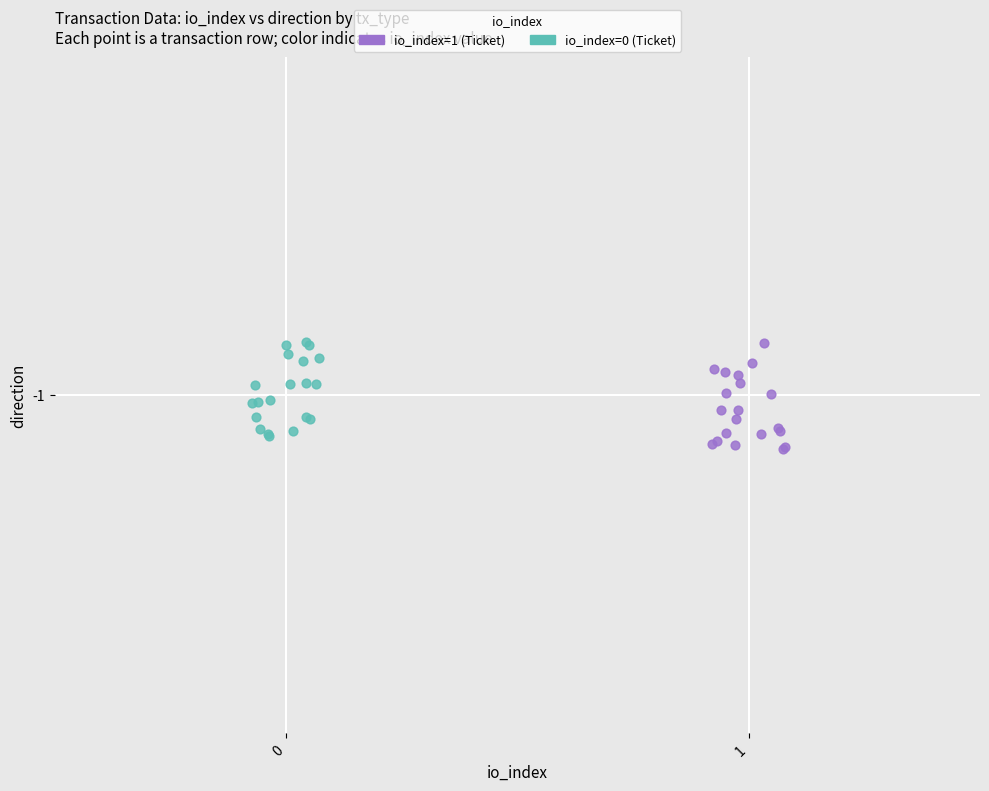

What are all the series names shown in the legend?

io_index=1 (Ticket), io_index=0 (Ticket)